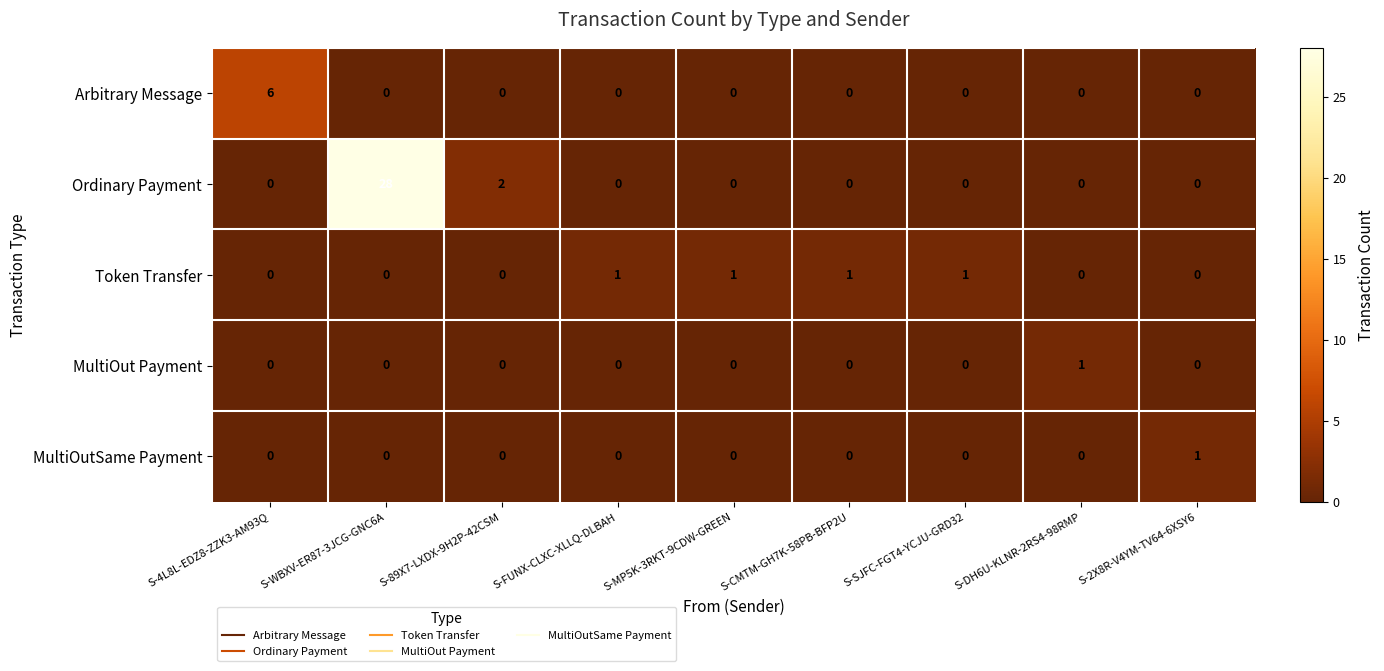

At how many categories does at least one series exceed 0?

9